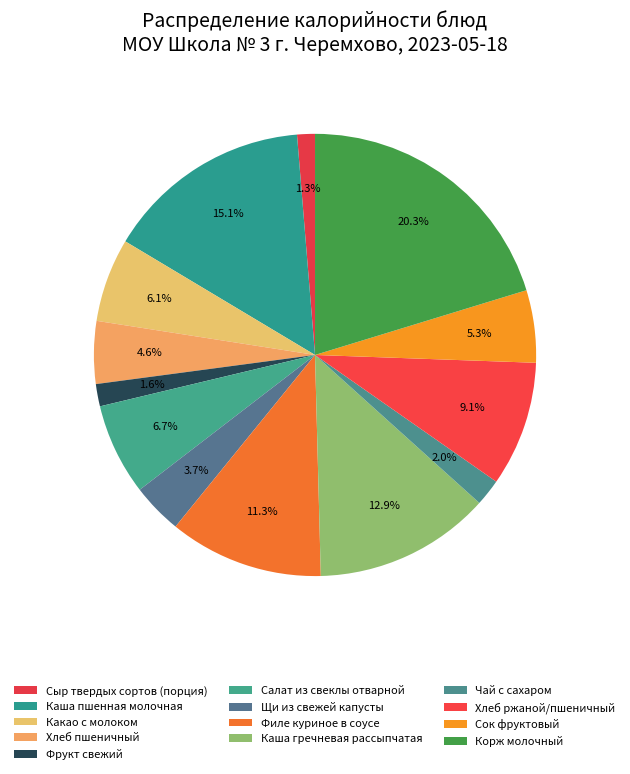

What is the total percentage of Фрукт свежий and Хлеб ржаной/пшеничный?

10.8%